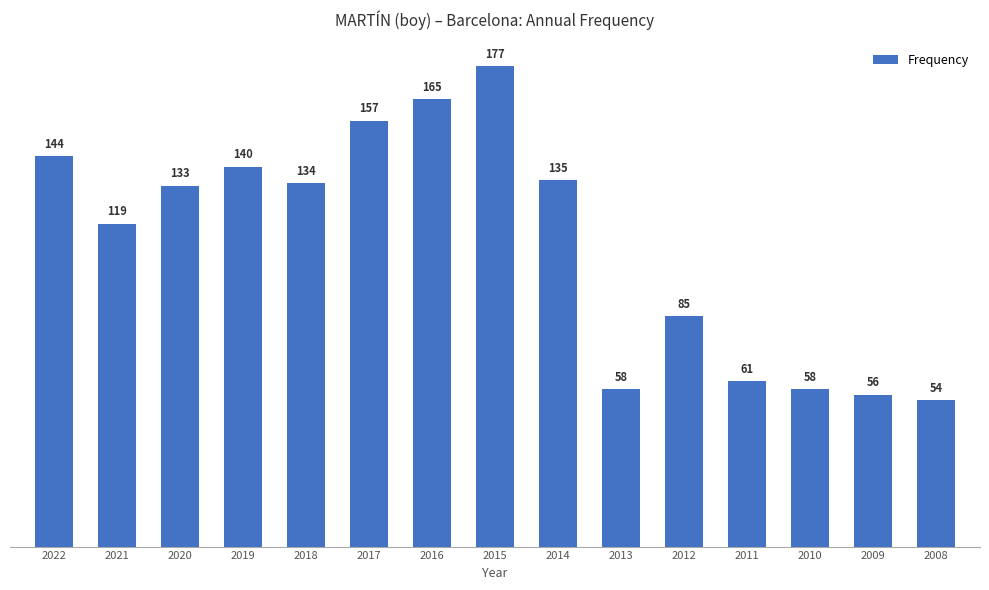

At which category does the chart reach its peak across all series?

2015